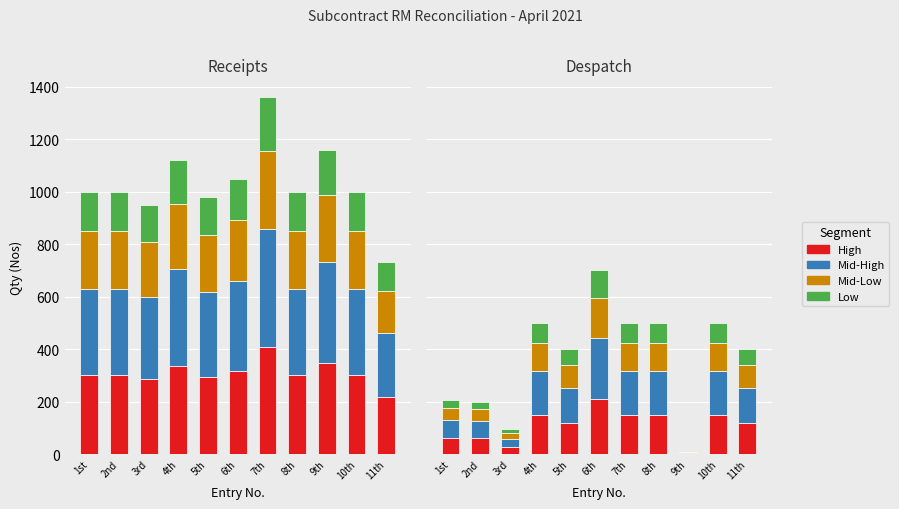

Does the chart contain stacked bars?

No